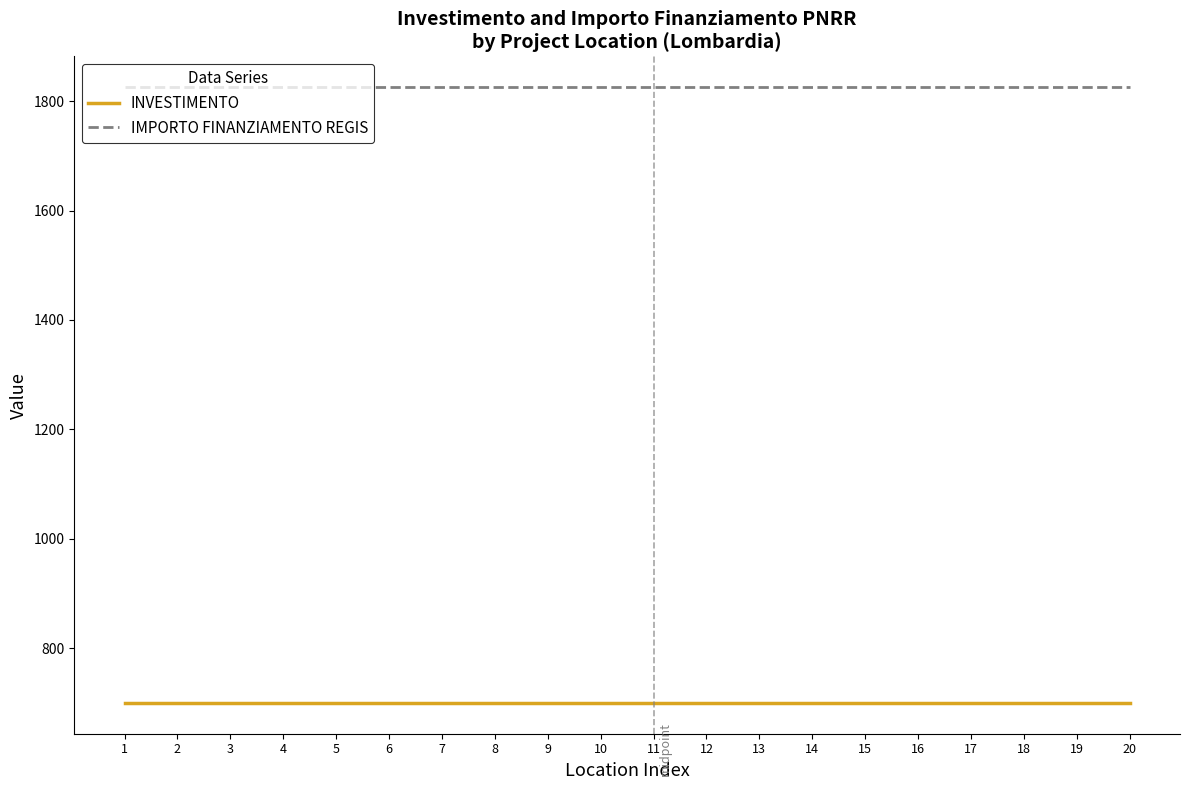

Rank the series by their average value, from lowest to highest.

INVESTIMENTO, IMPORTO FINANZIAMENTO REGIS